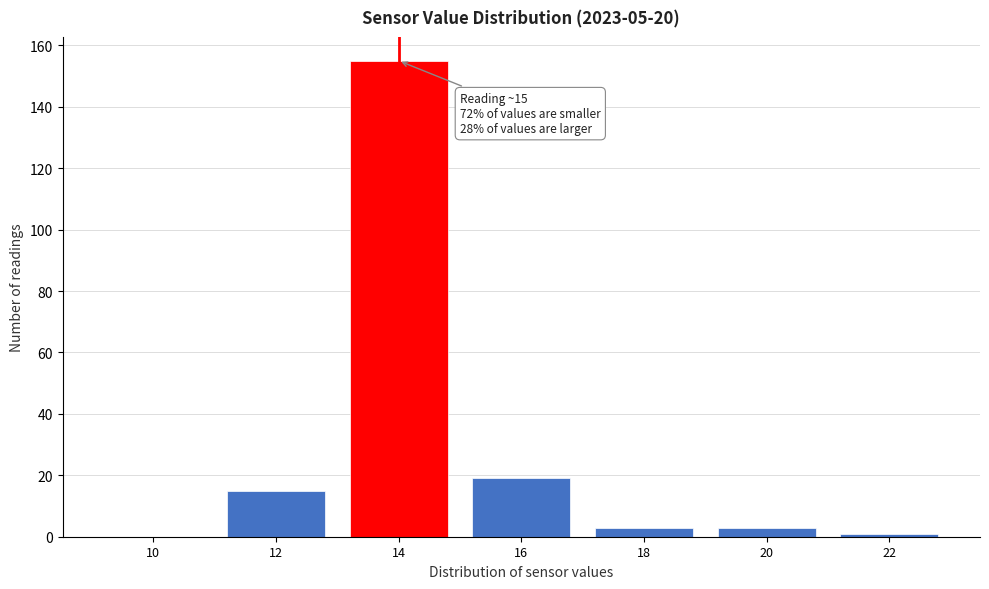

Reading right to left, list all the values displayed in this chart.

22=1	20=3	18=3	16=19	14=155	12=15	10=0